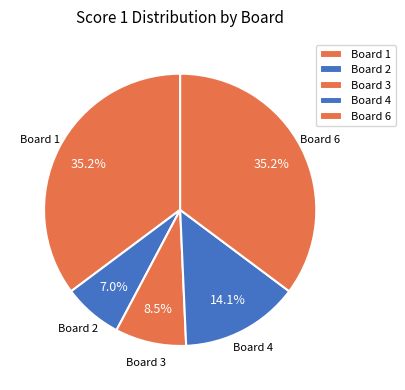

What percentage is NOT represented by Board 3?

91.5%